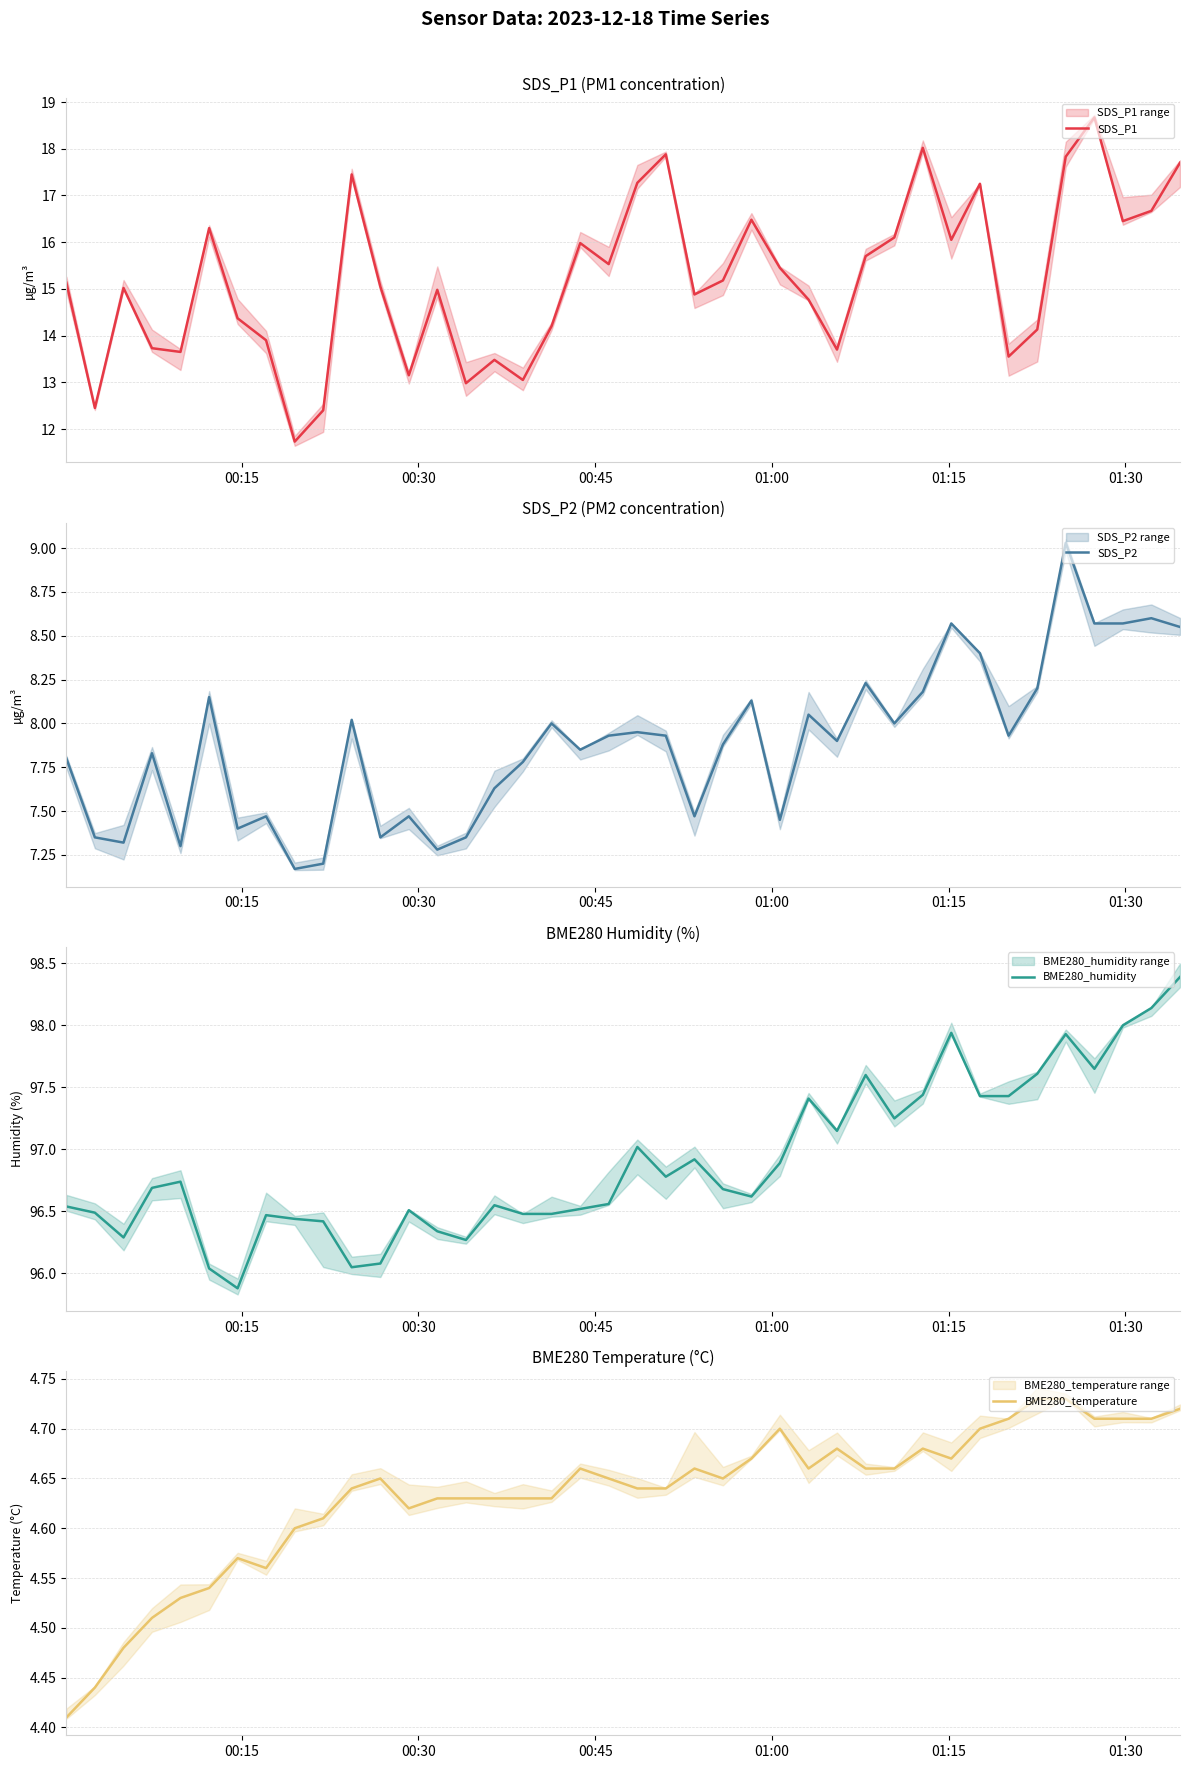

What is the minimum value for SDS_P1?

11.7